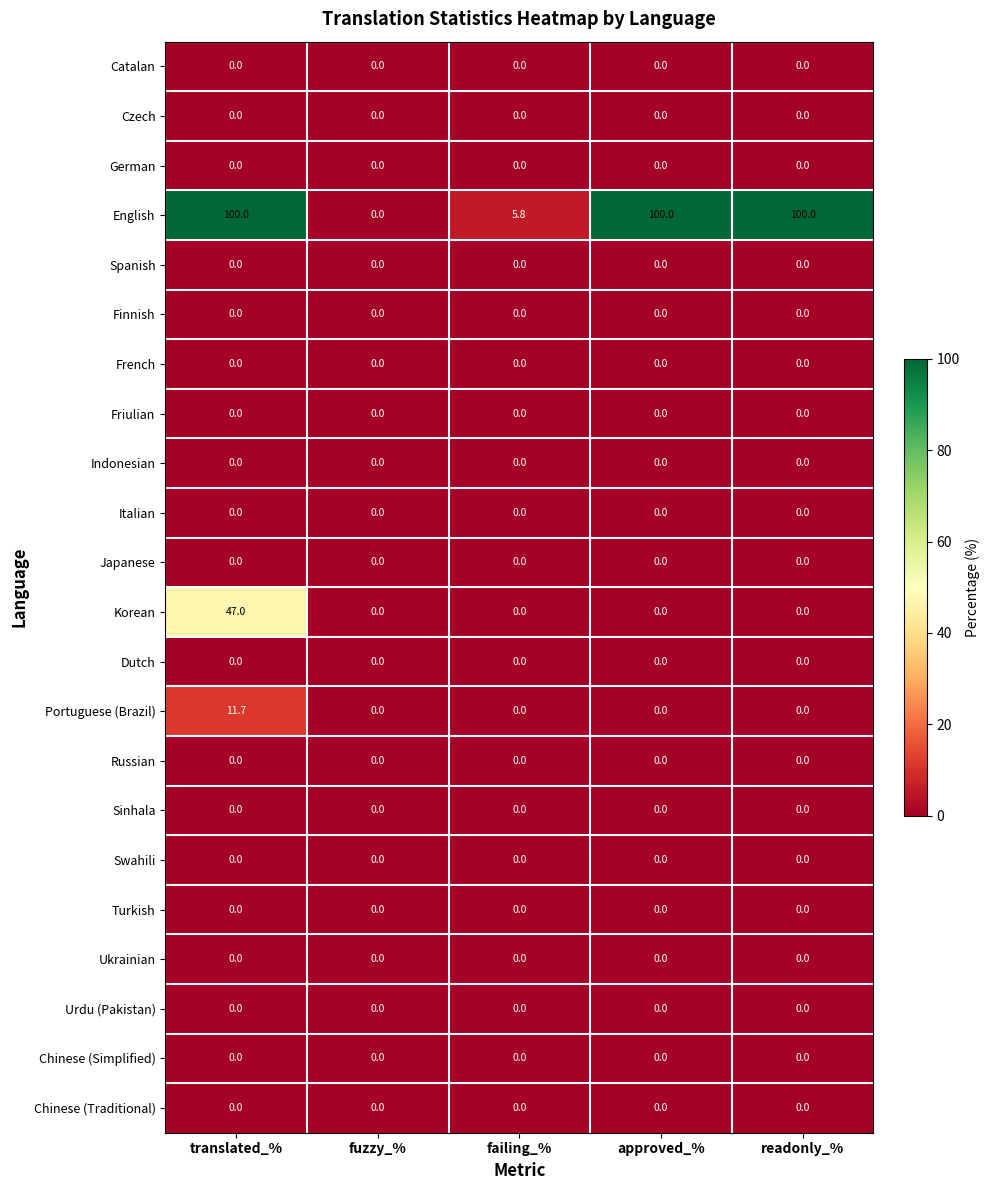

Which series has the largest total across all categories?

English